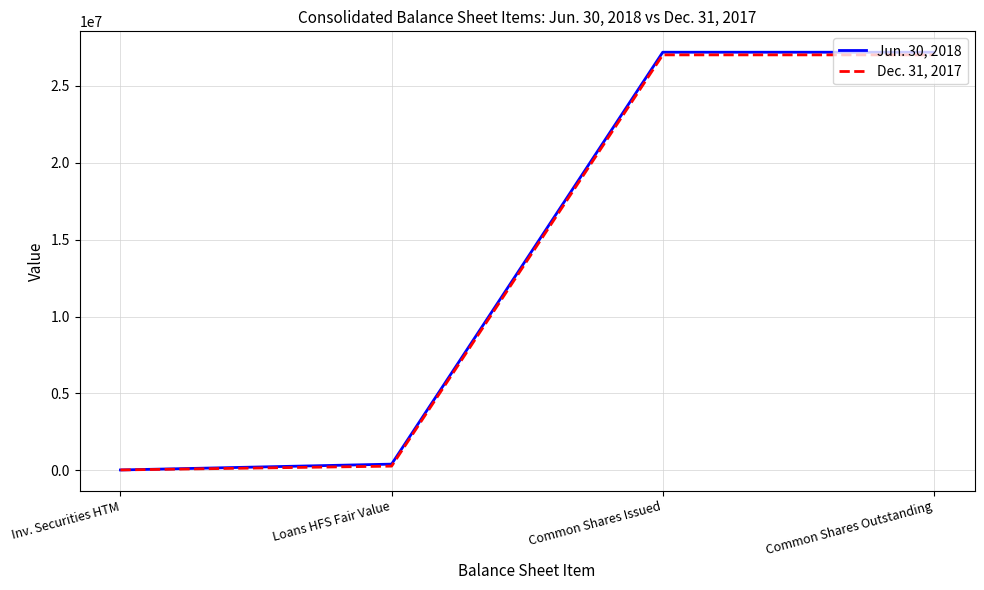

How many times do Dec. 31, 2017 and Jun. 30, 2018 cross each other?

1